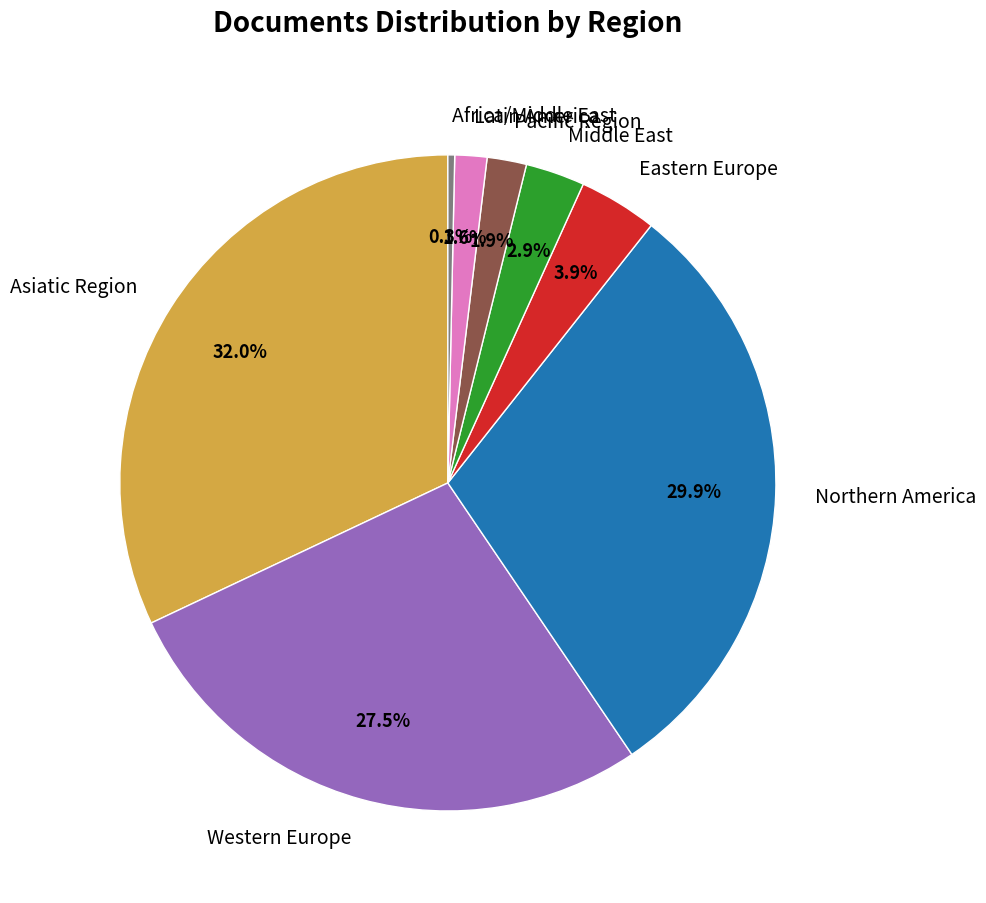

What percentage is the Northern America slice, to the nearest percent?

30%